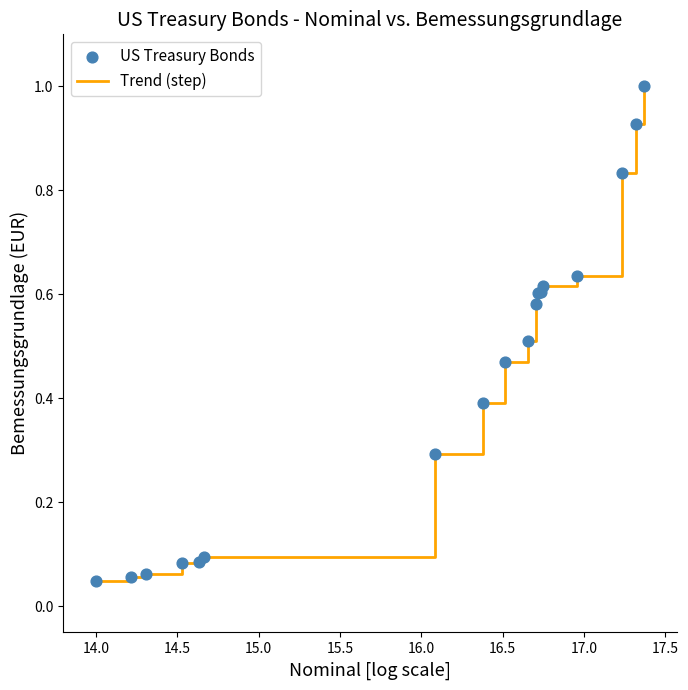

What is the difference between the maximum and minimum values?

1.0